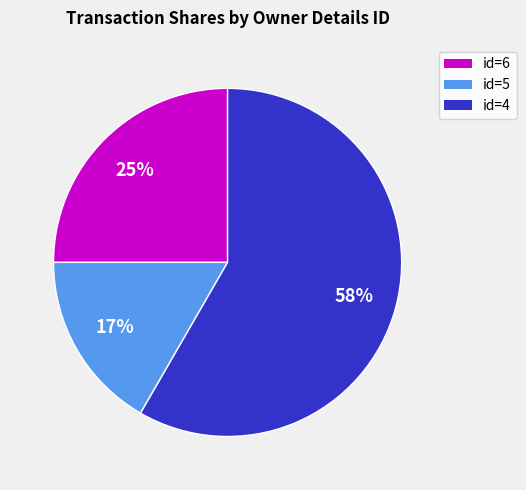

What percentage is the id=6 slice, to the nearest percent?

25%